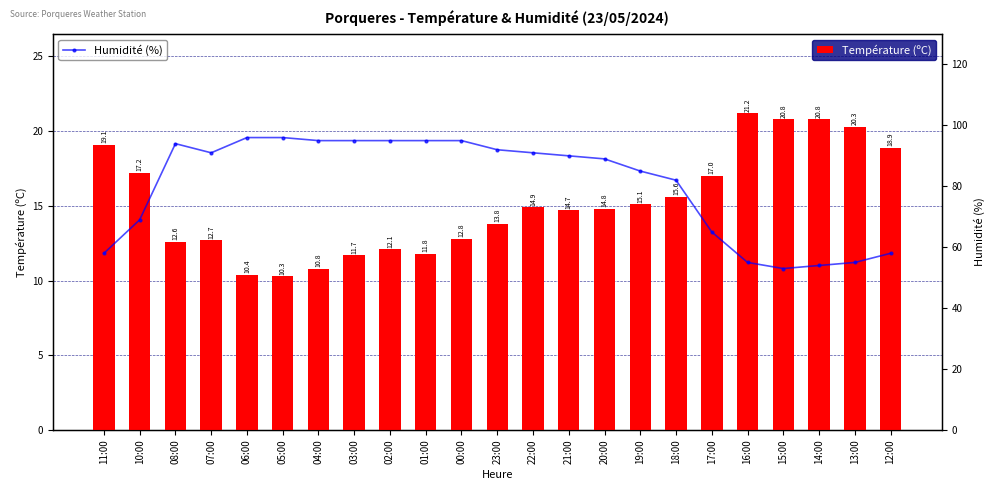

The value of Température (ºC) at 23:00 is 18.3. True or false?

False